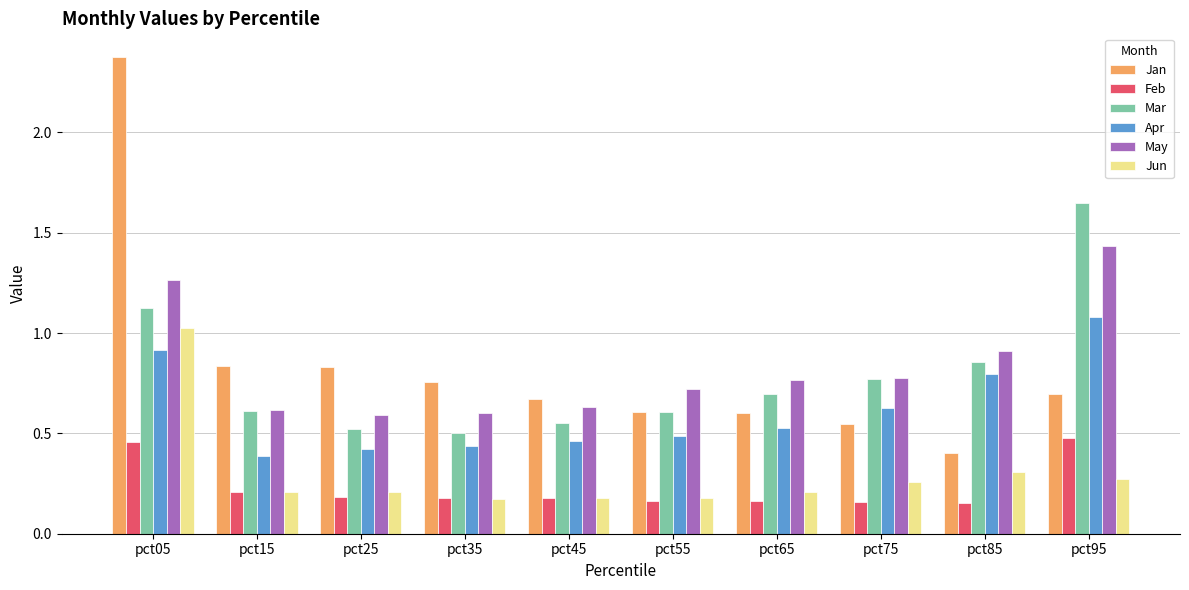

At which category is the sum across all series the highest?

pct05